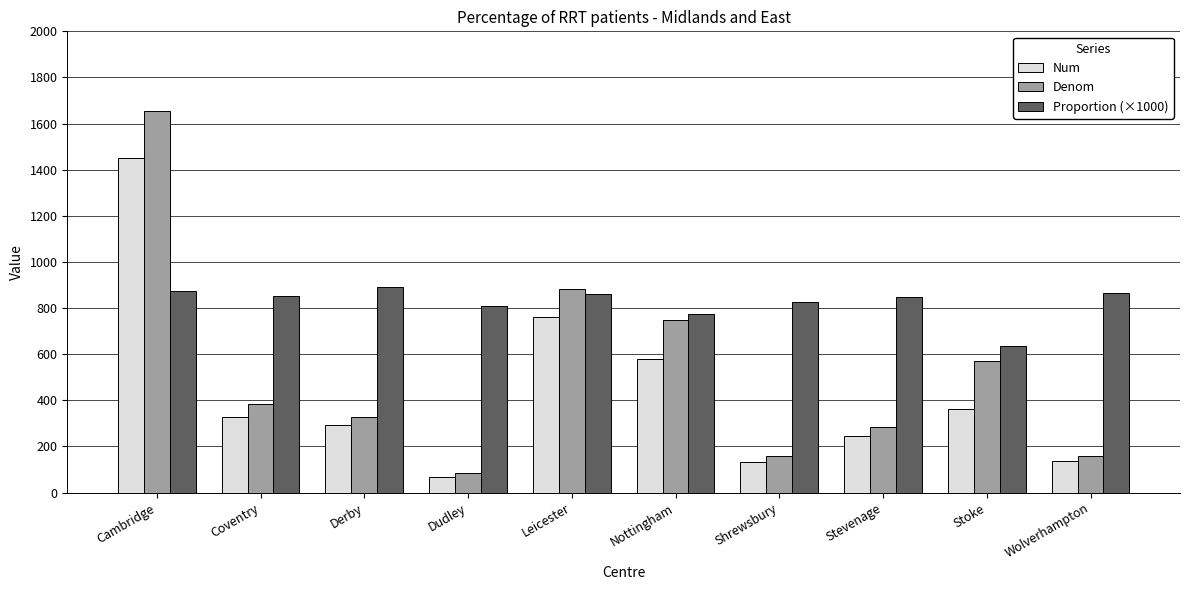

Rank the series by their maximum value, from highest to lowest.

Denom, Num, Proportion (×1000)